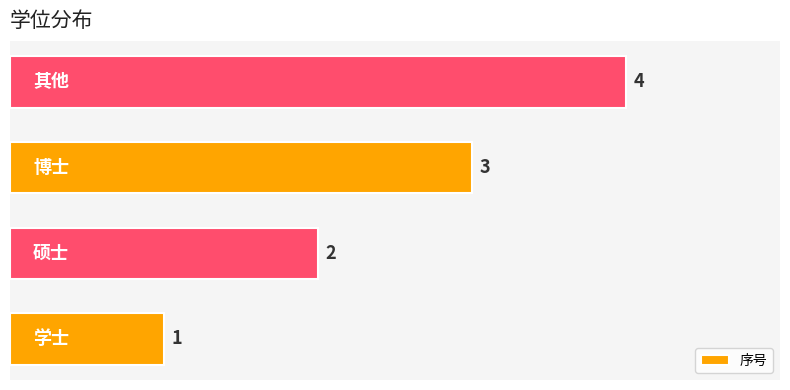

How many data points does each series have?

4